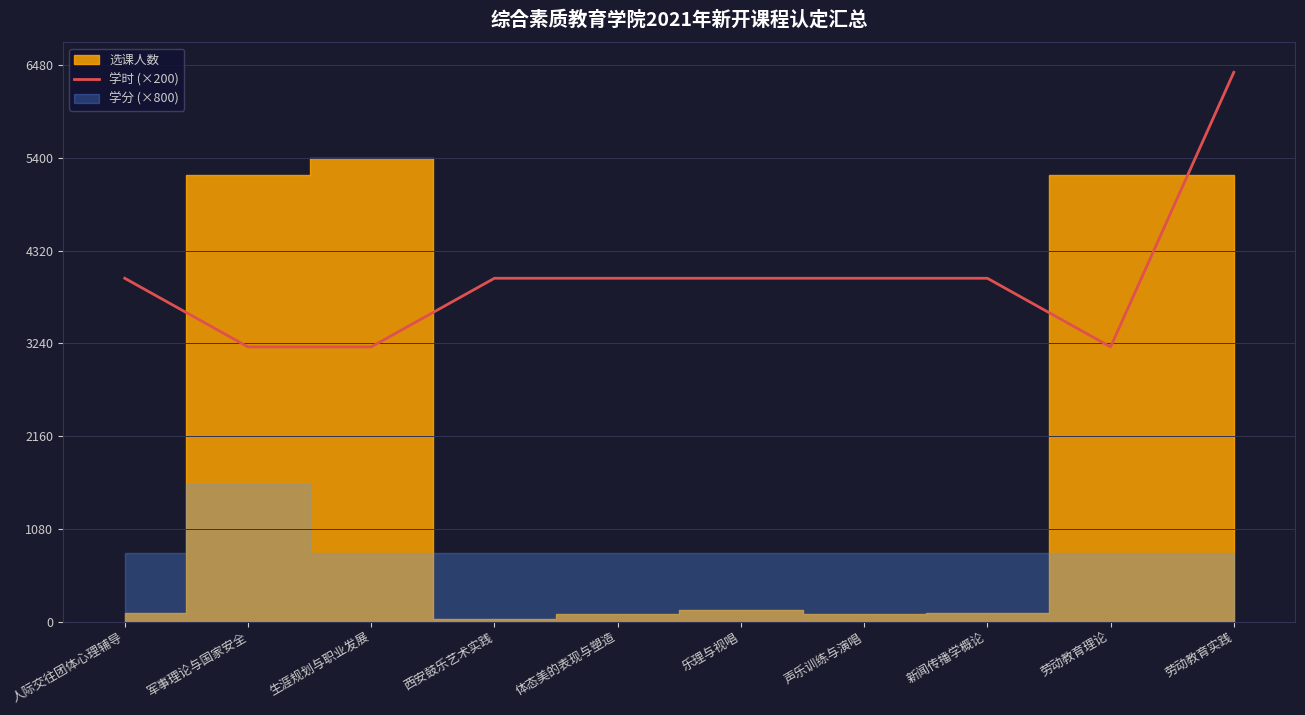

At which category does the chart reach its peak across all series?

劳动教育实践